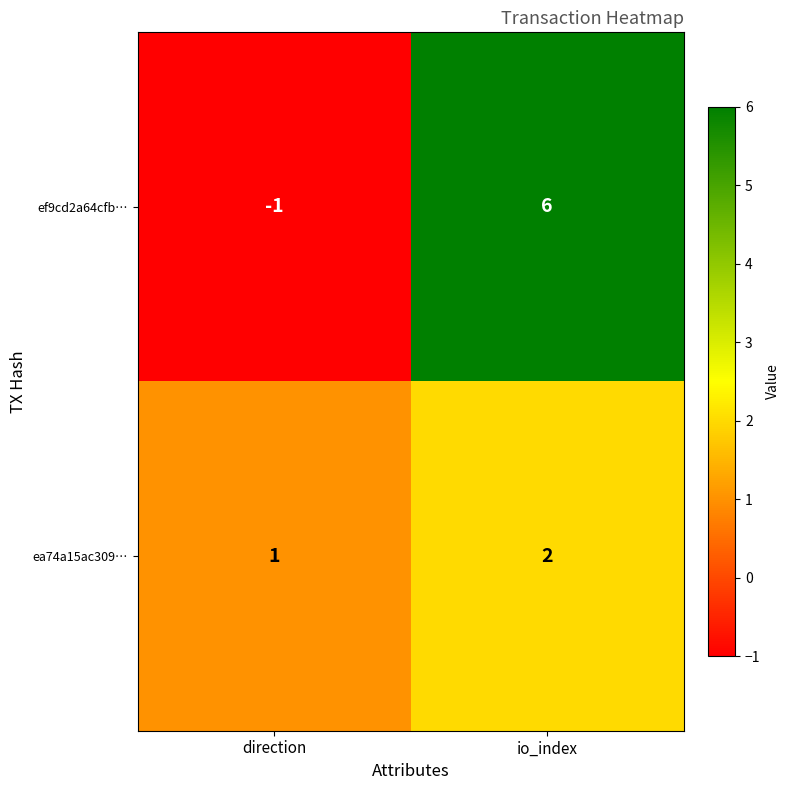

At how many categories does at least one series exceed 4?

1